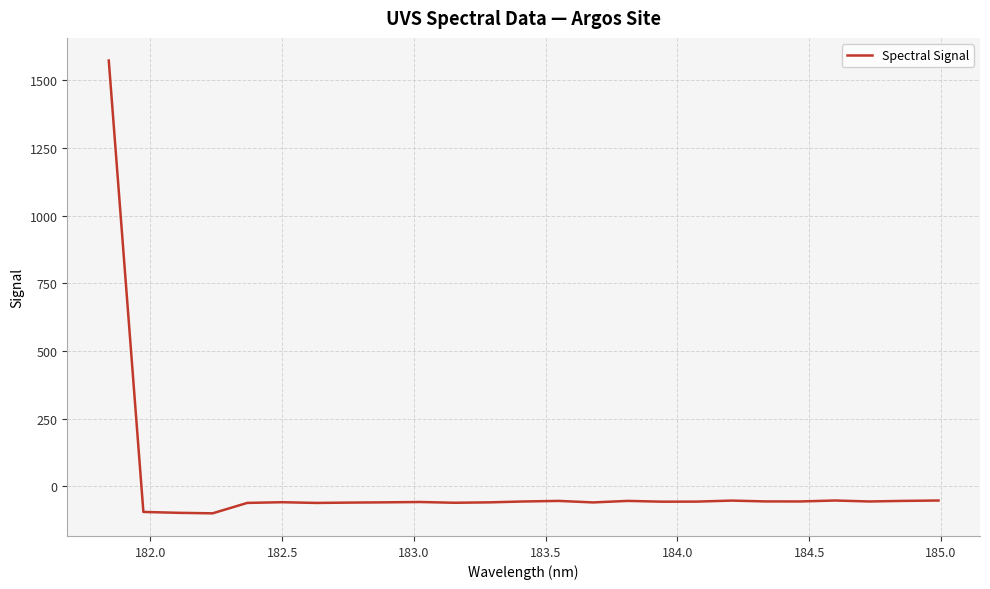

What is the greatest value displayed?

1572.8